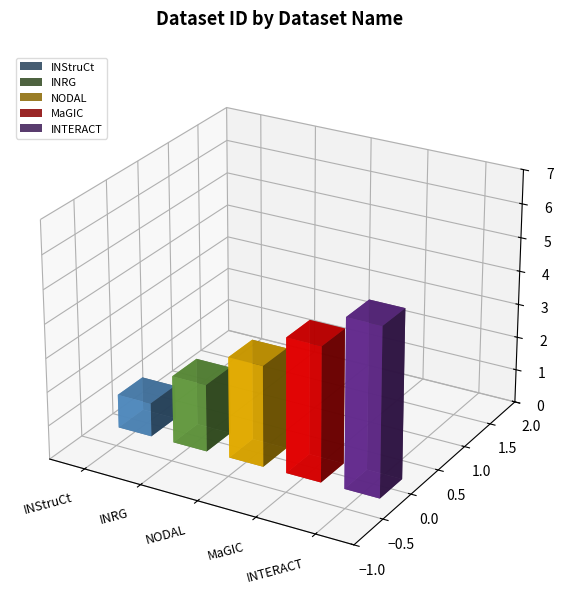

How many data points are less than 3?

2